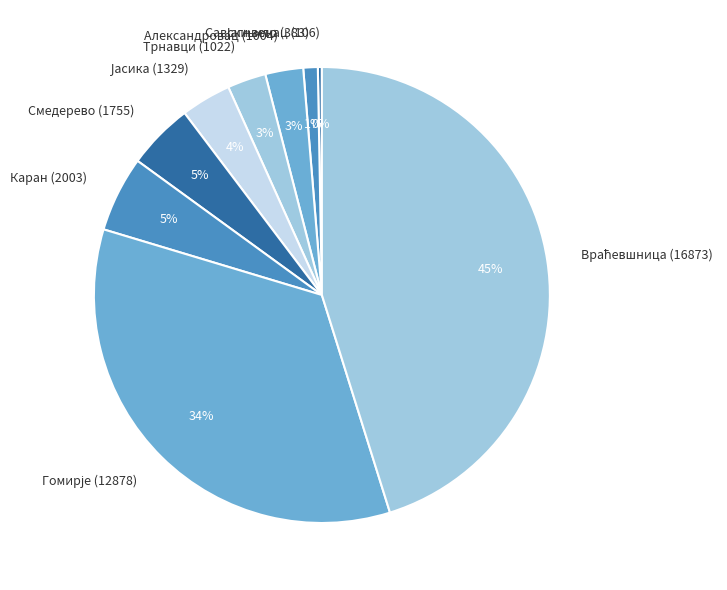

Which category has the smallest portion of the pie?

Савски венац (106)